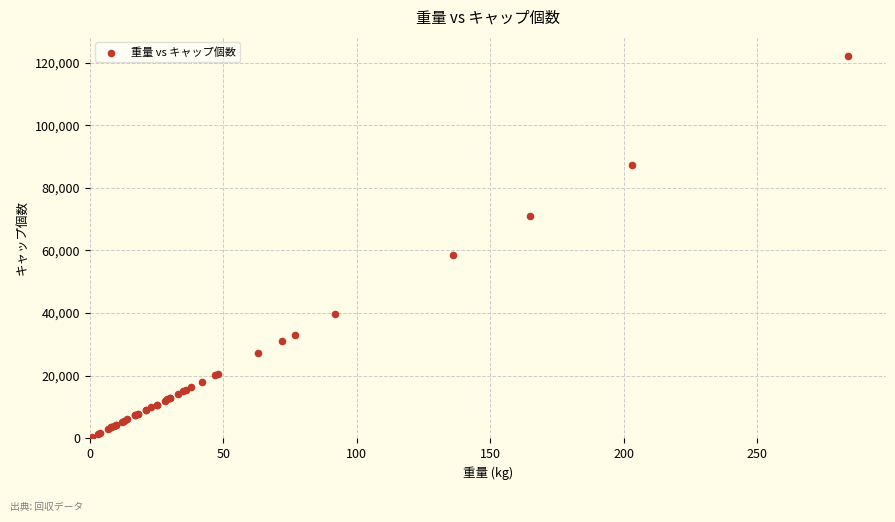

What Y value in the scatter plot is closest to 61275?

58480